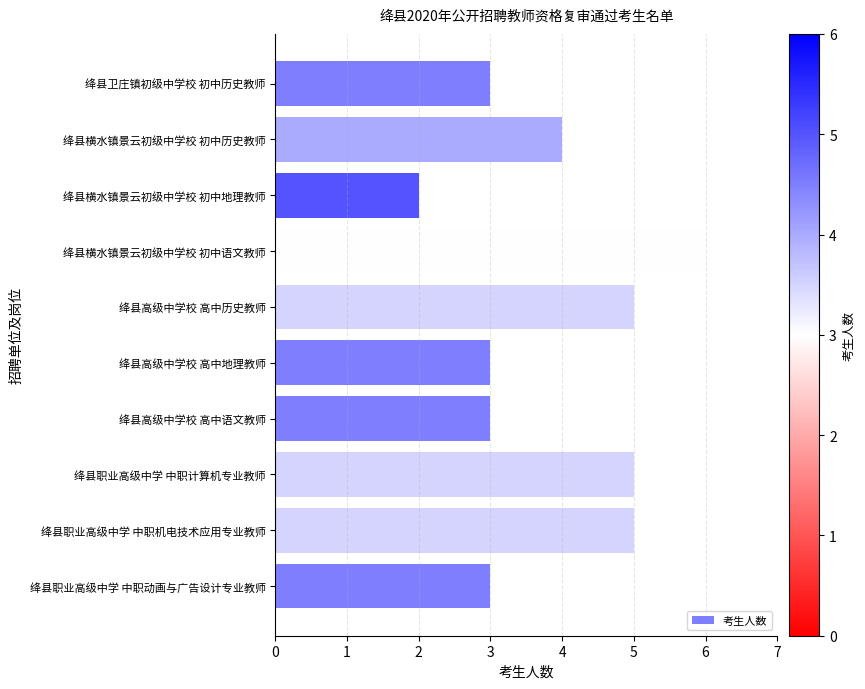

What is the approximate value at 绛县高级中学校 高中地理教师?

3